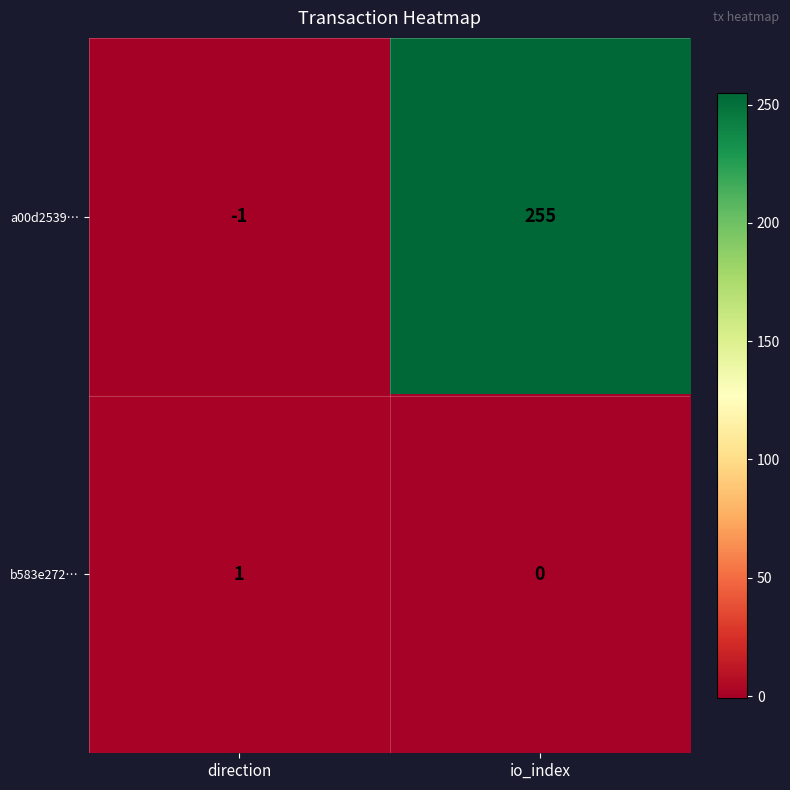

Which series has the largest range (max minus min)?

a00d2539…